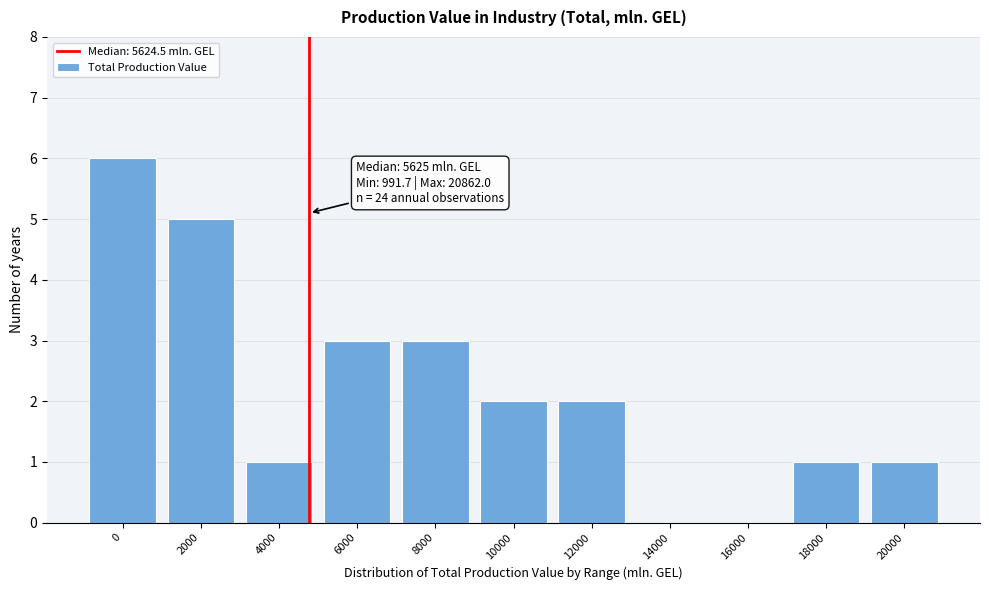

Reading left to right, transcribe all the data shown in this chart.

0=6	2000=5	4000=1	6000=3	8000=3	10000=2	12000=2	14000=0	16000=0	18000=1	20000=1